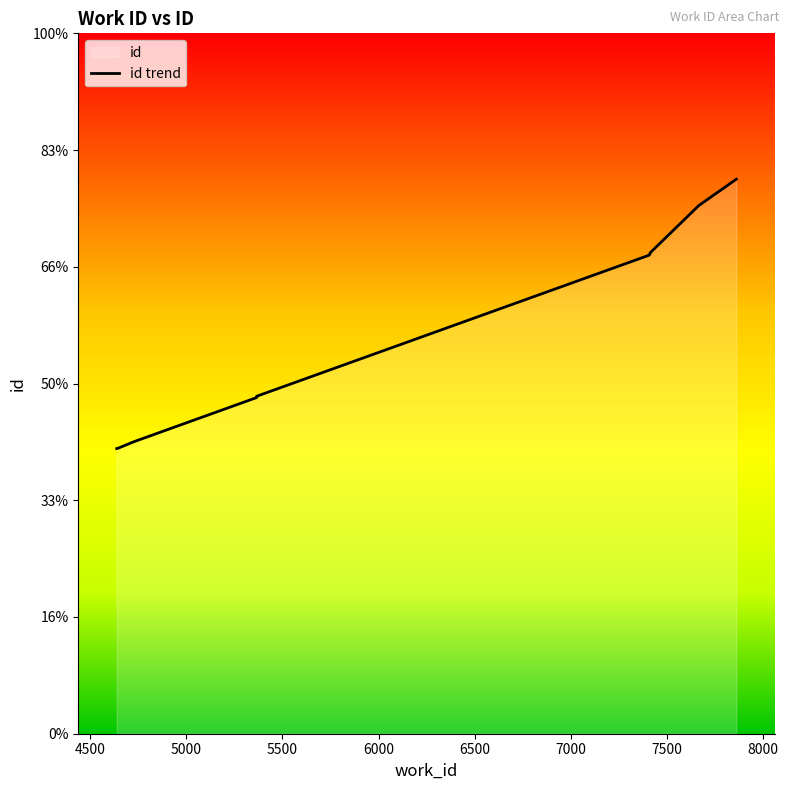

Which label corresponds to the smallest value in the chart?

4638